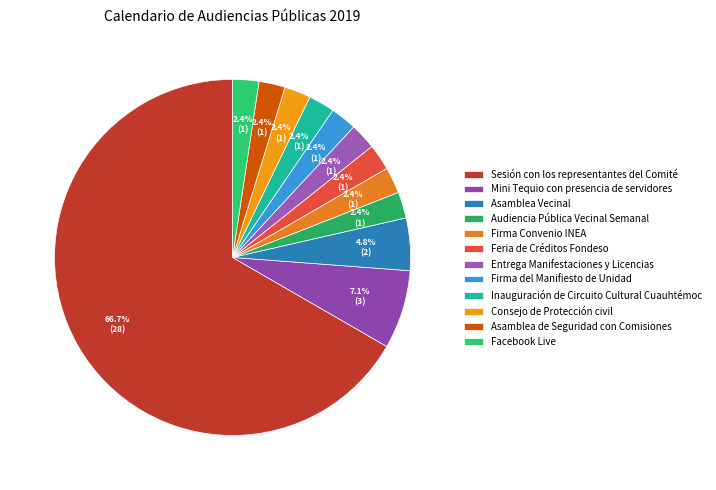

Approximately how many times larger is the value at Consejo de Protección civil compared to Mini Tequio con presencia de servidores?

0.3